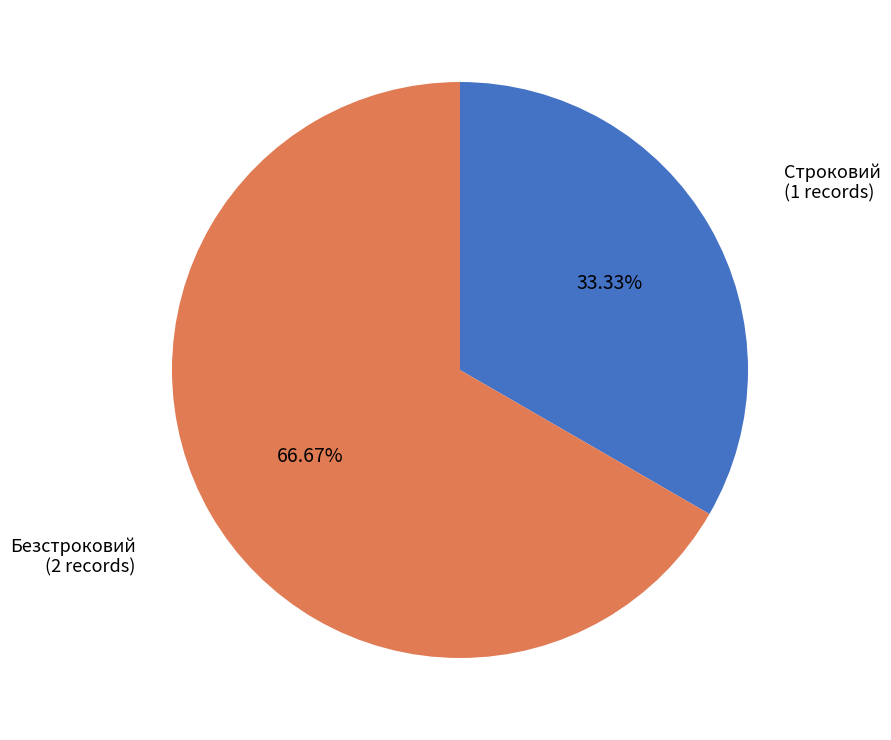

To the nearest percent, what is the combined percentage of Строковий and Безстроковий?

100%